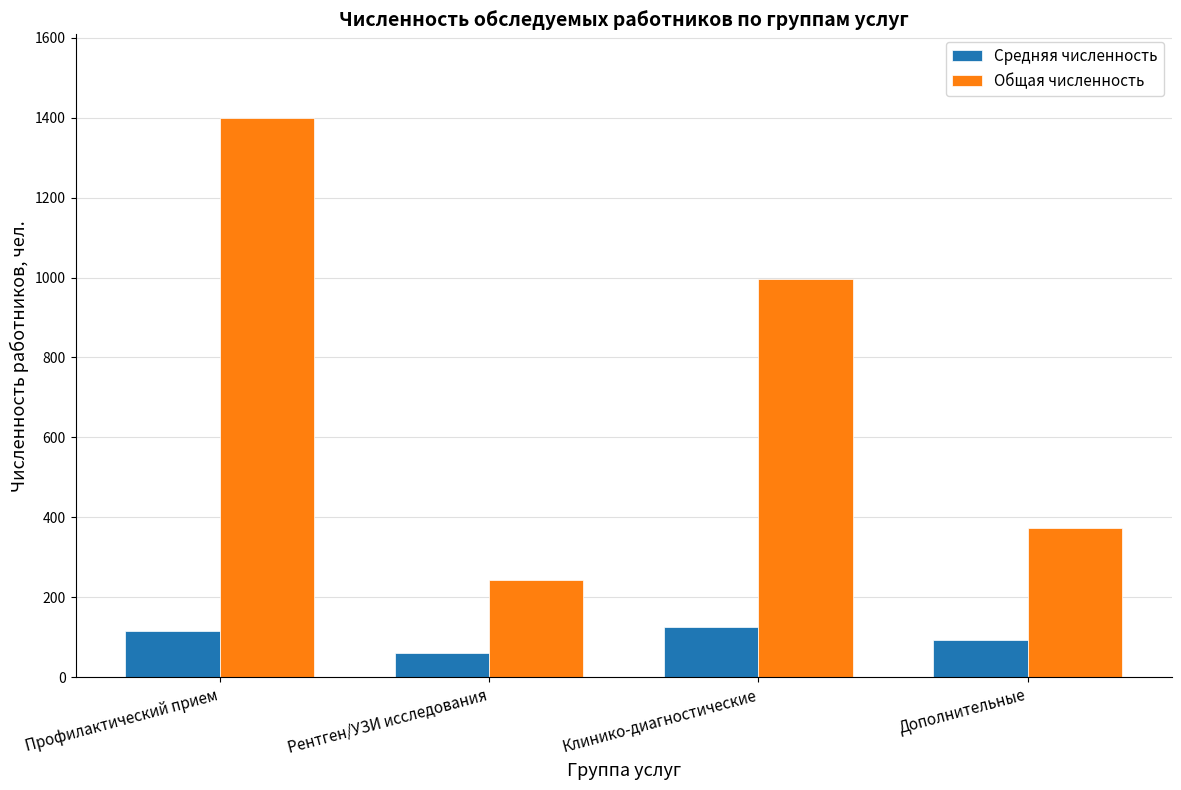

What is the sum of all Средняя численность values?

395.1